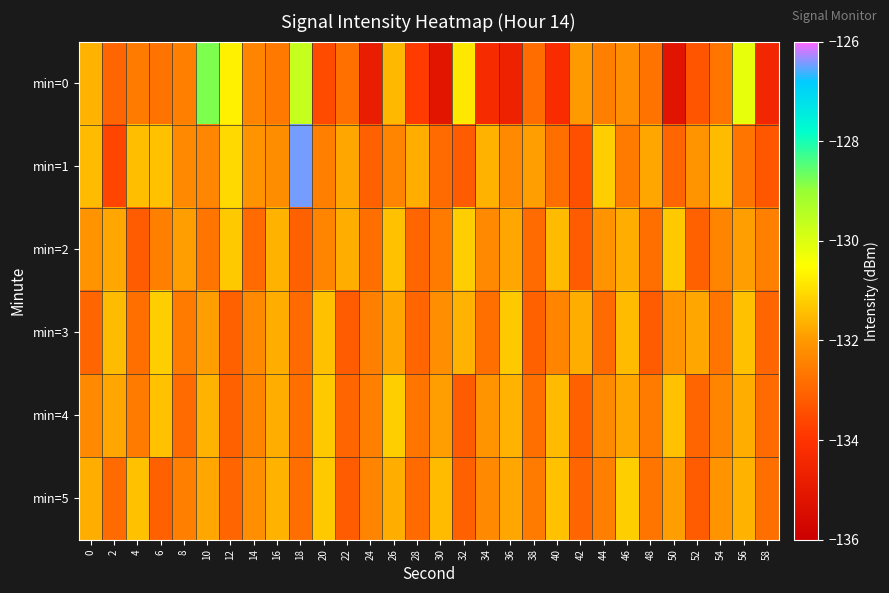

Which series changed the most between 14 and 54?

min=1